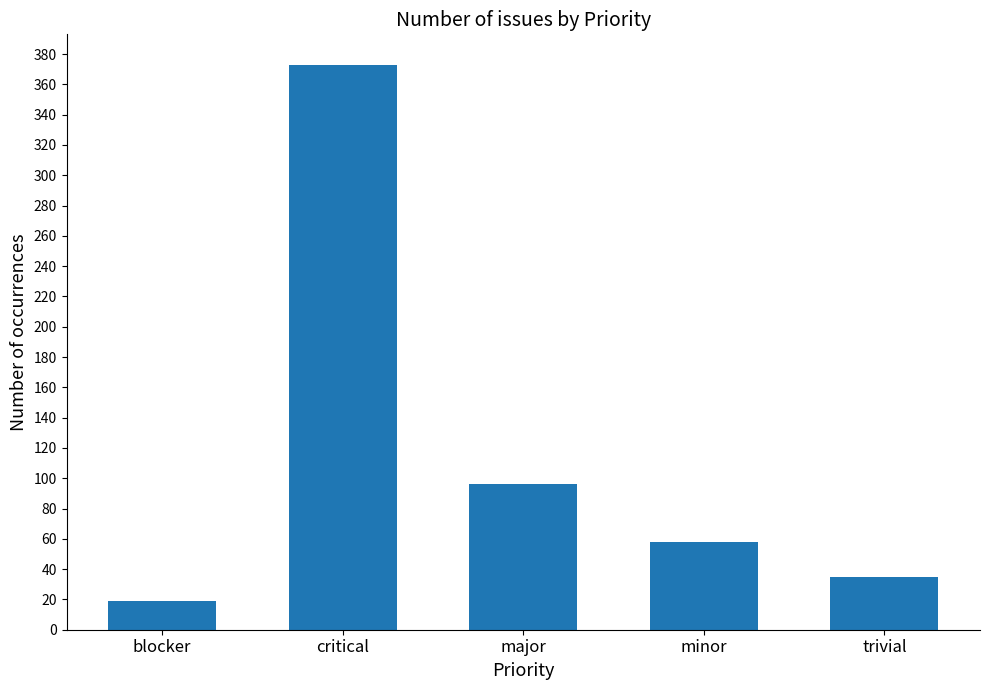

What position from the left is major?

3